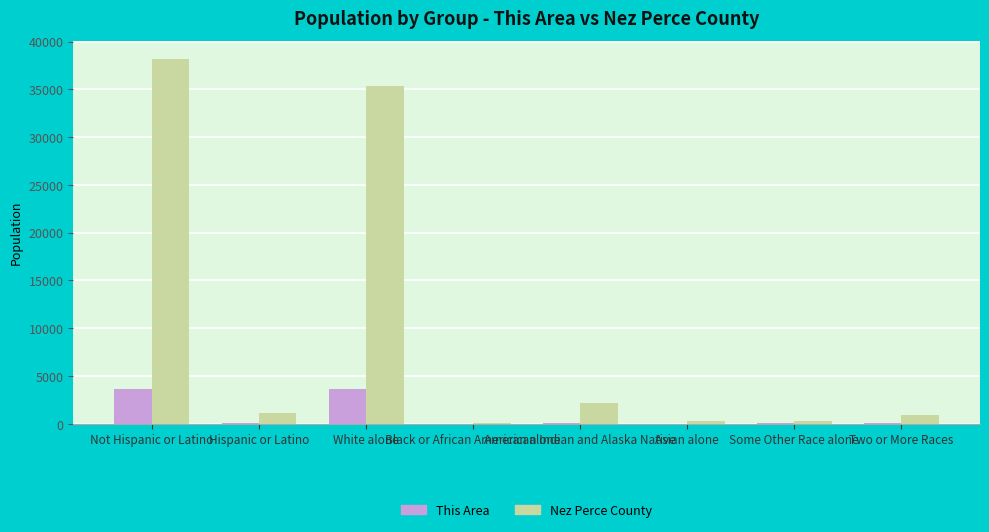

How many groups of bars are there?

8